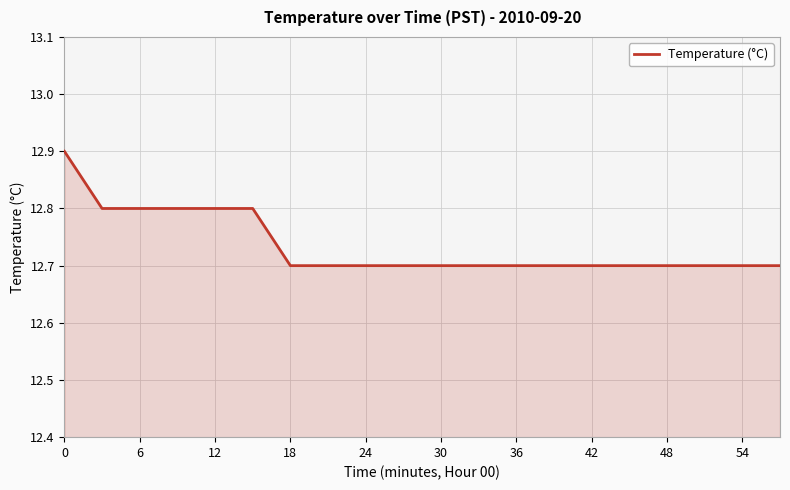

What is the smallest value displayed?

12.7